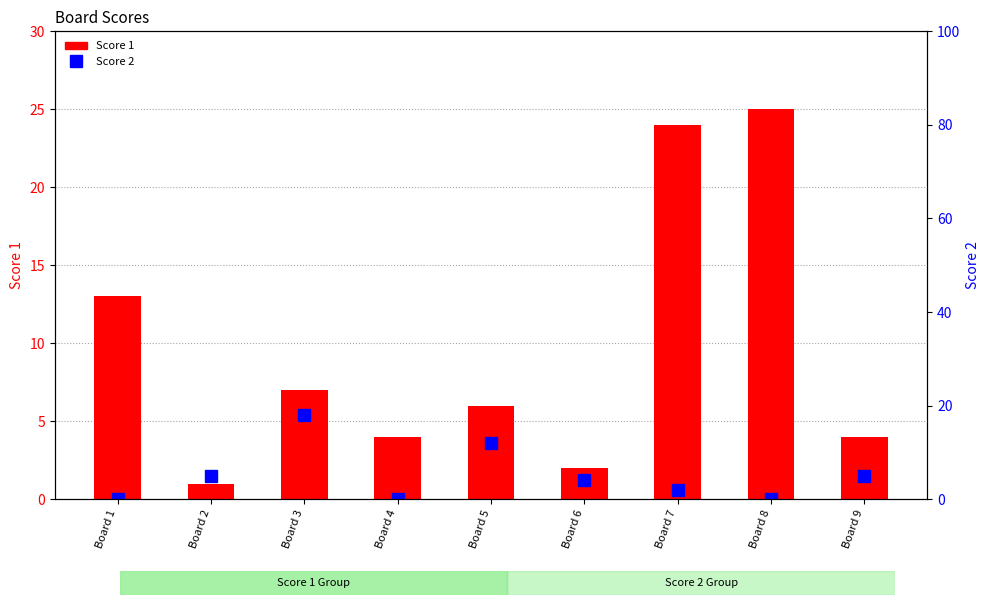

List the series in order of their overall mean, lowest first.

Score 2, Score 1